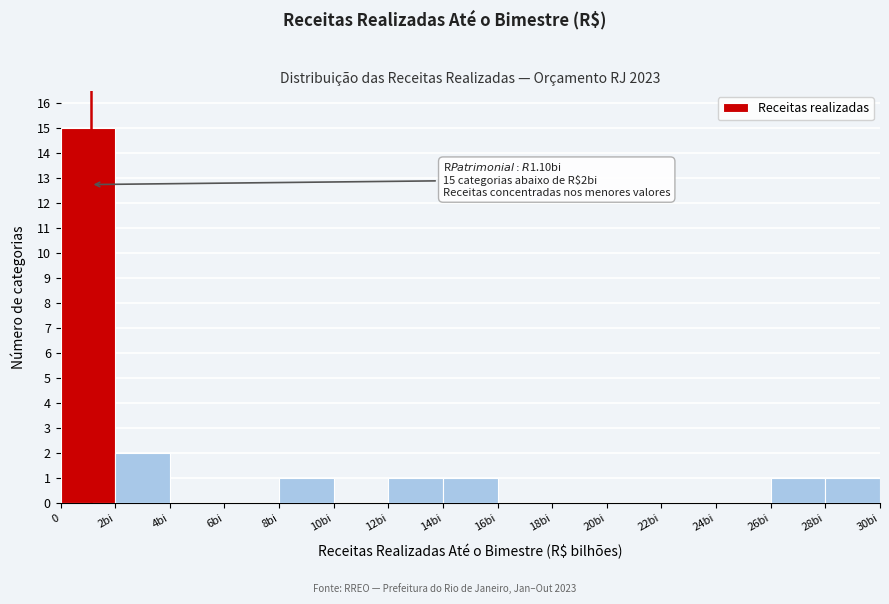

Reading left to right, what are all the values shown in this chart?

0=15	2bi=2	4bi=0	6bi=0	8bi=1	10bi=0	12bi=1	14bi=1	16bi=0	18bi=0	20bi=0	22bi=0	24bi=0	26bi=1	28bi=1